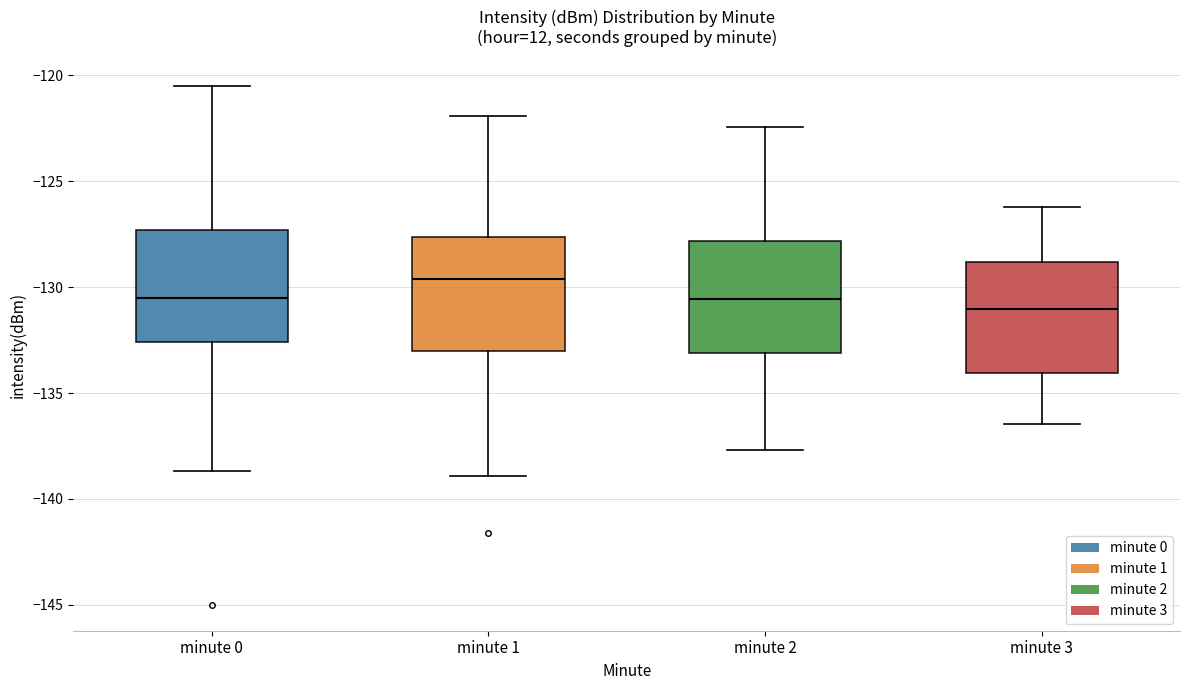

Where is the lower edge of the box for minute 3 on the y-axis? The values are not printed on the chart, so give them approximately, as read against the axis.

-134.0